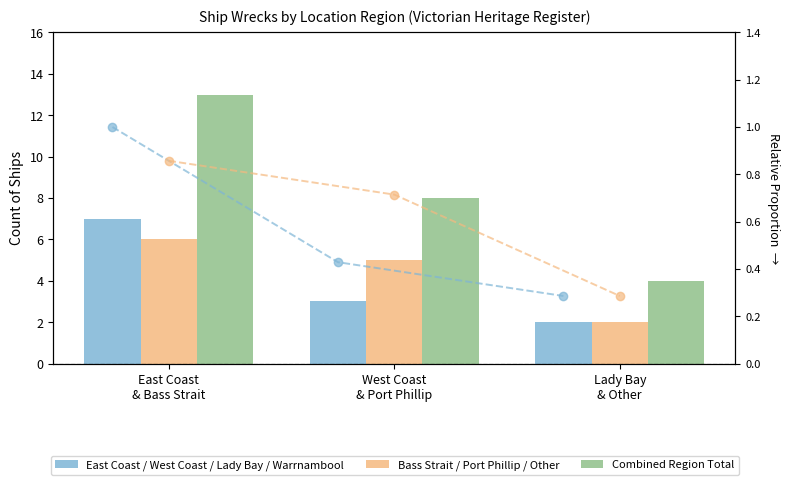

How many bars are there in each group?

3